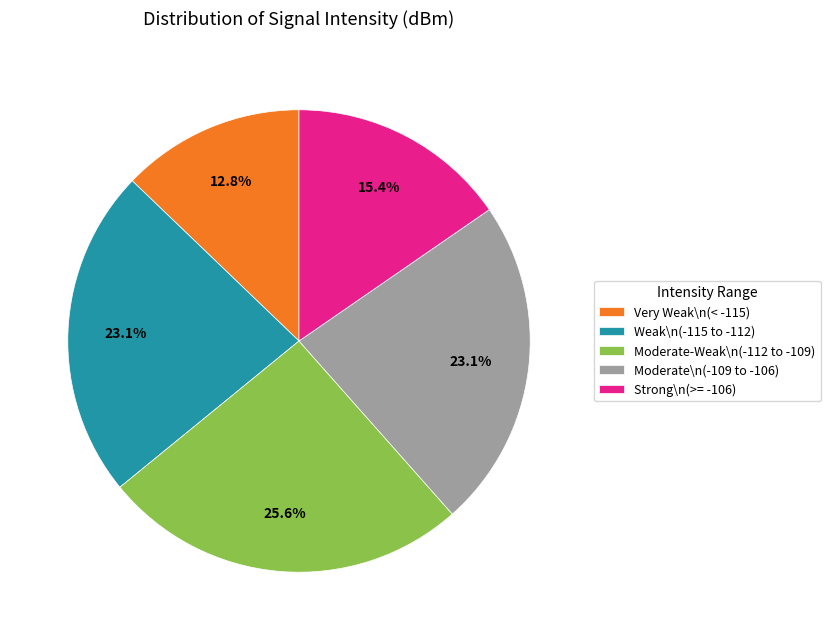

How many slices are in this pie chart?

5